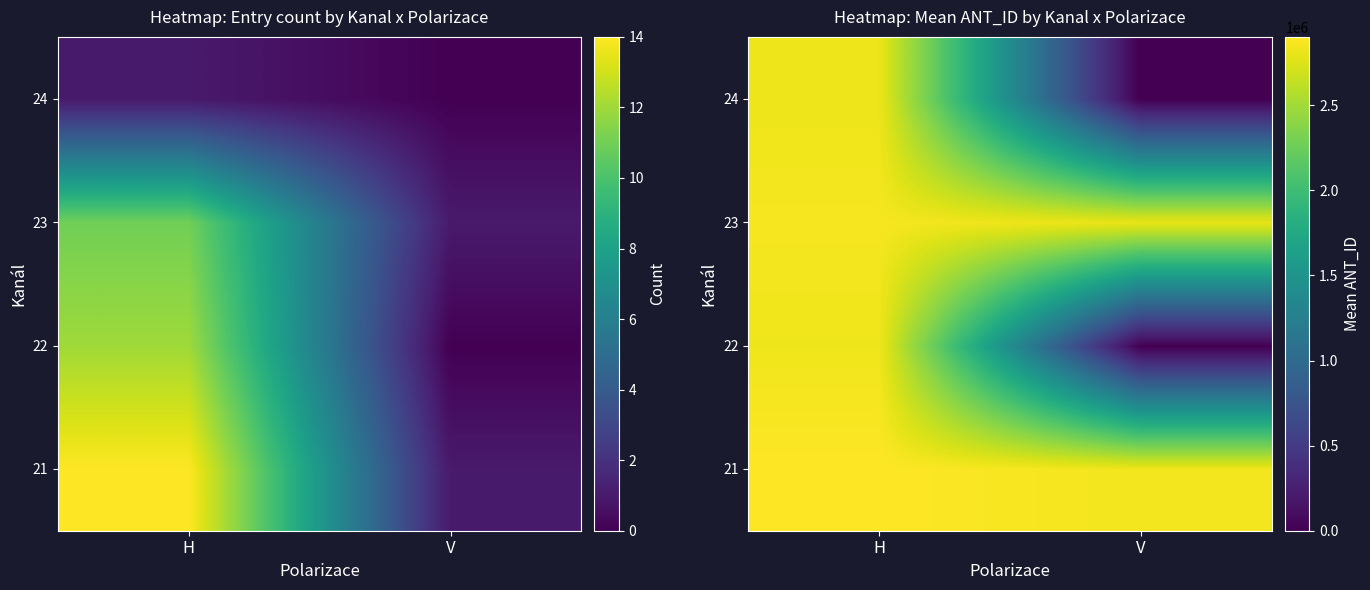

At which category does the chart reach its peak across all series?

H